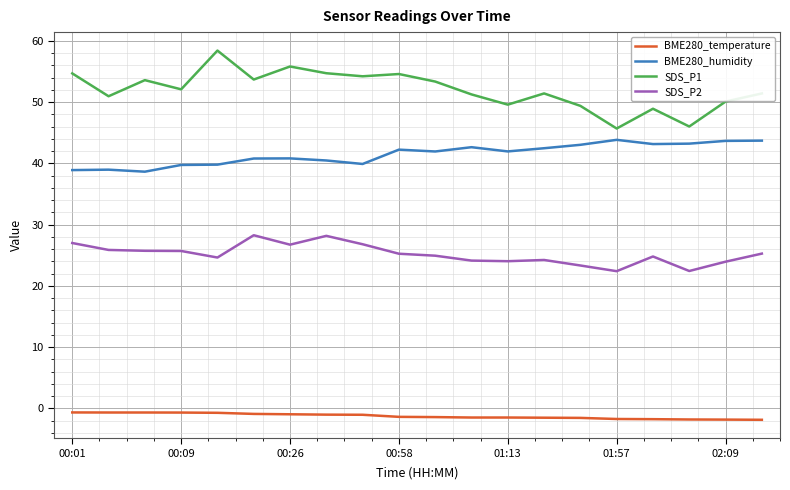

True or false: BME280_humidity and SDS_P1 cross at least once.

False